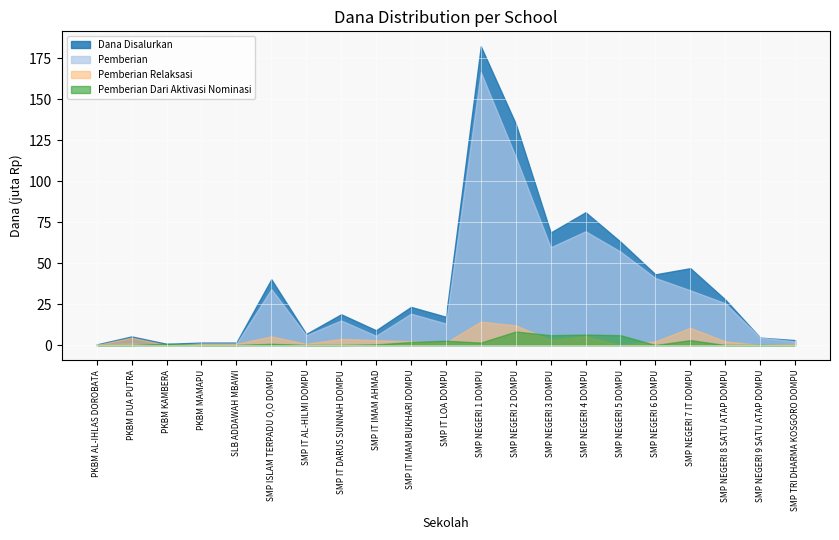

Read the Pemberian value at PKBM DUA PUTRA, to the nearest 100.

750000